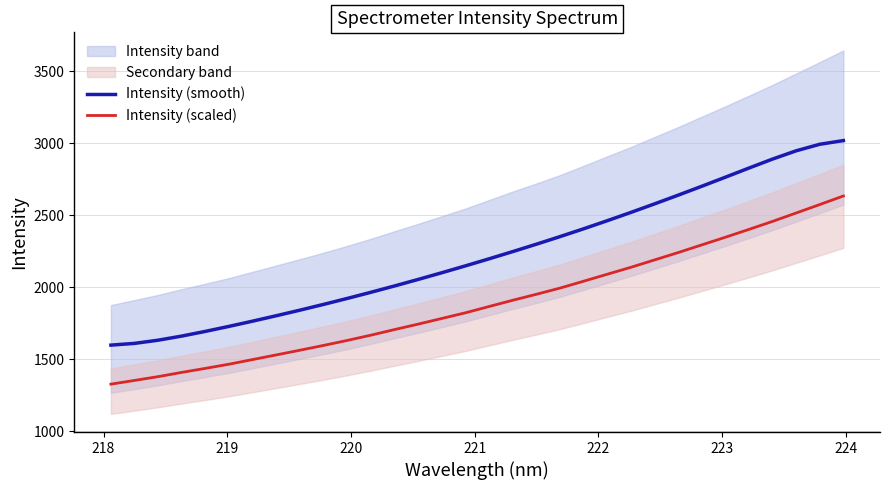

What is the minimum value for Intensity (smooth)?

1599.1